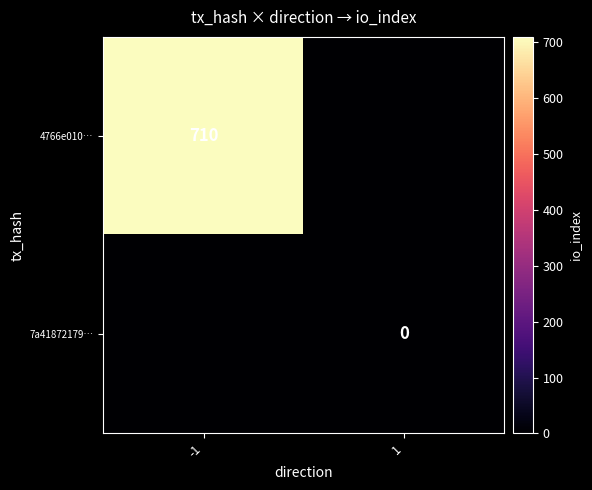

Between 1 and -1, which is larger?

-1